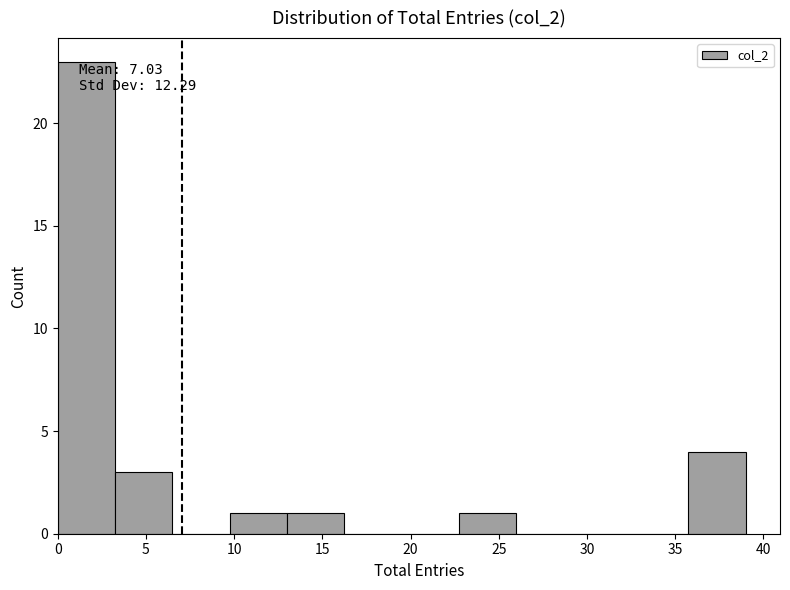

Over which range of the x-axis is the bar tallest?

0.00 to 3.25